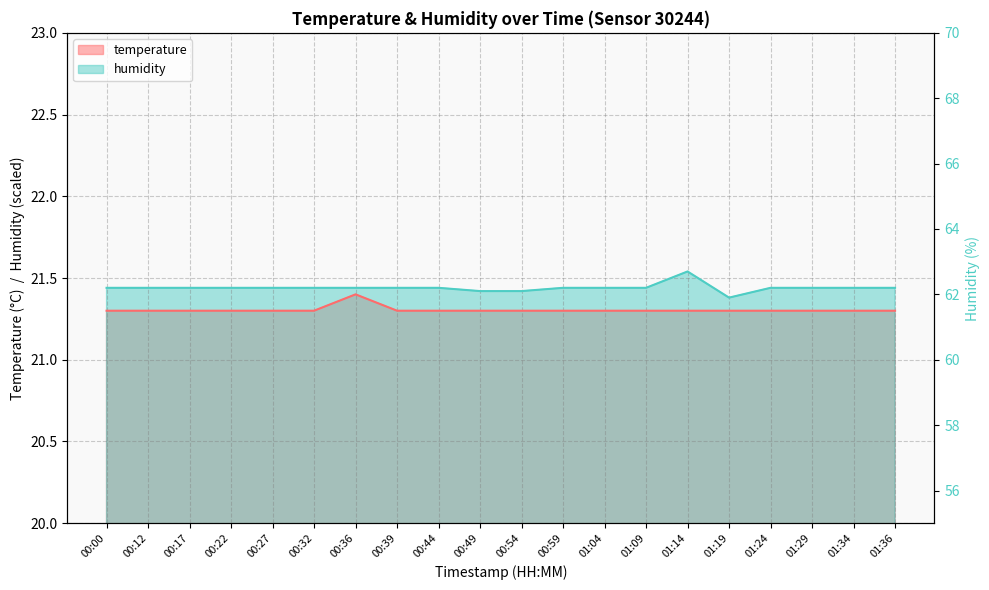

What is the lowest value of the temperature series?

21.3